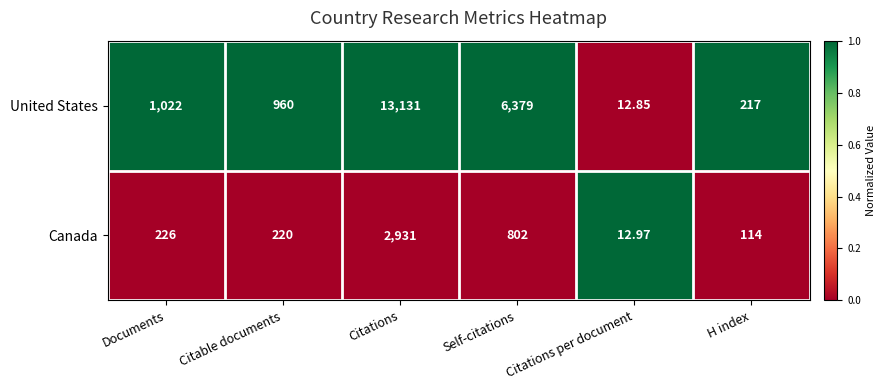

Where is Canada nearest to the value 1471?

Self-citations